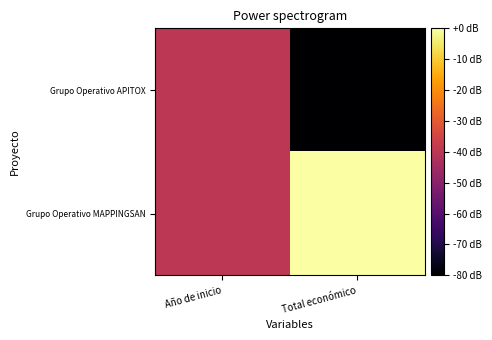

Which series has the largest total across all categories?

Grupo Operativo MAPPINGSAN